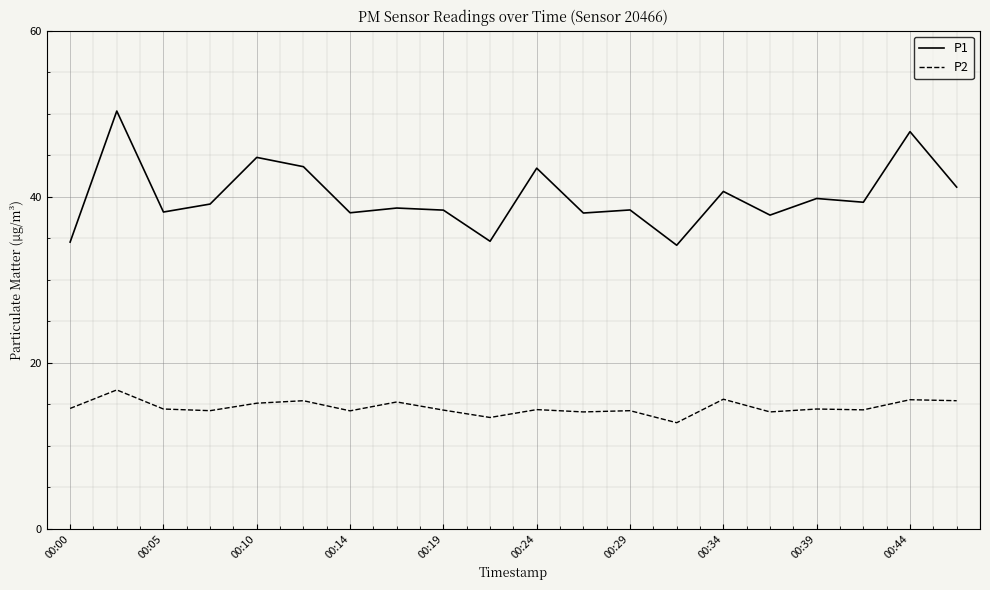

True or false: P1 and P2 cross at least once.

False